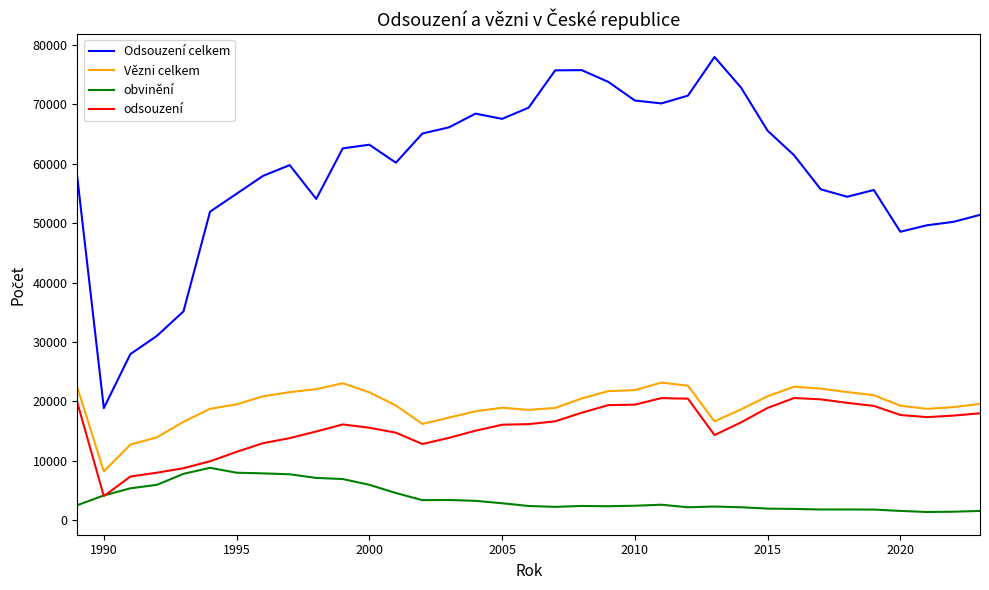

Is this an area chart (filled region under the line)?

No